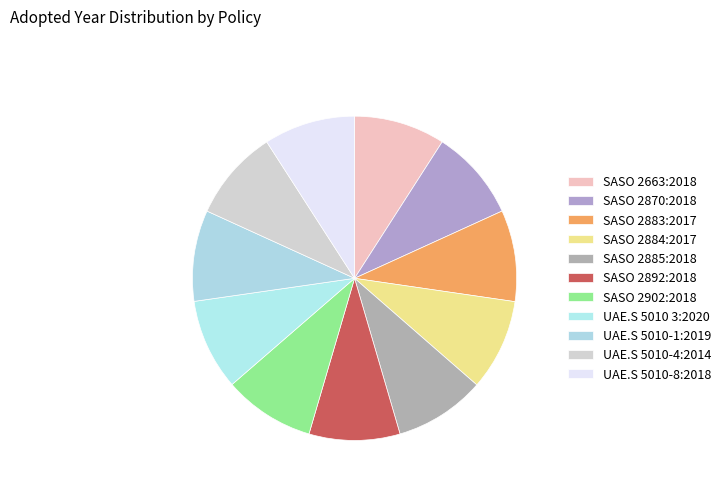

How many segments does this pie chart have?

11